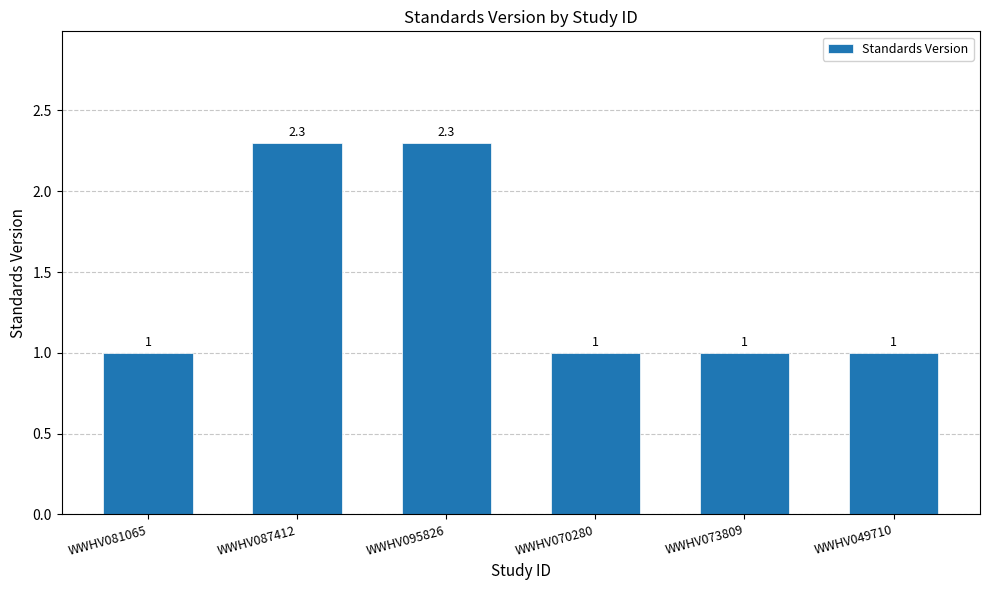

Reading right to left, what are all the values shown in this chart?

WWHV049710=1.0	WWHV073809=1.0	WWHV070280=1.0	WWHV095826=2.3	WWHV087412=2.3	WWHV081065=1.0